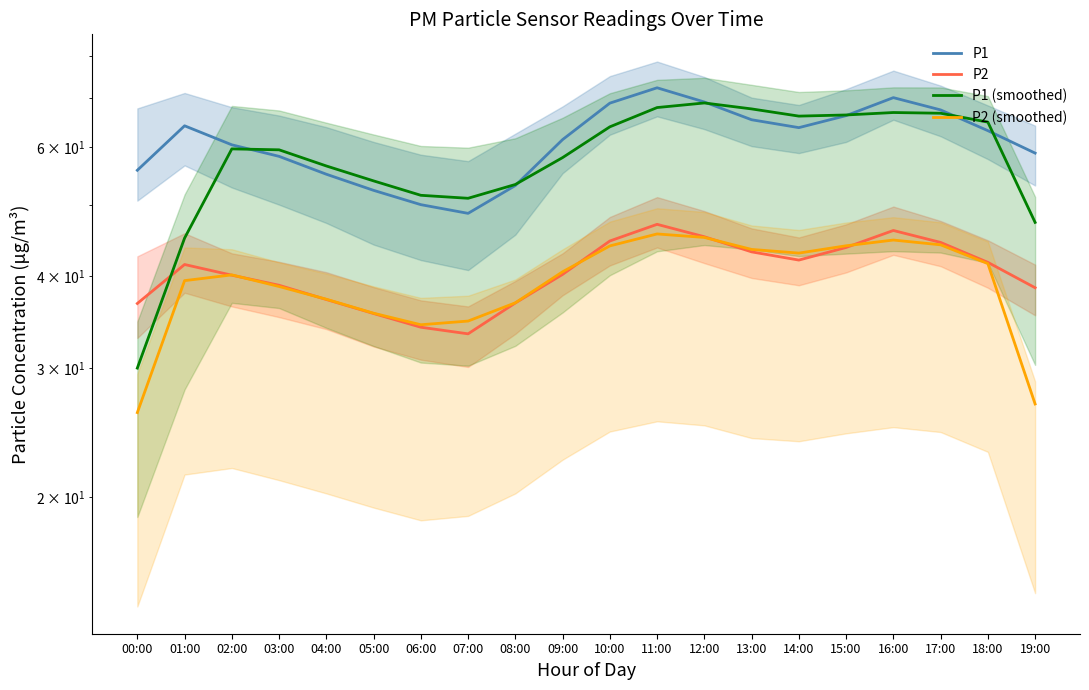

How many data points does each series have?

20